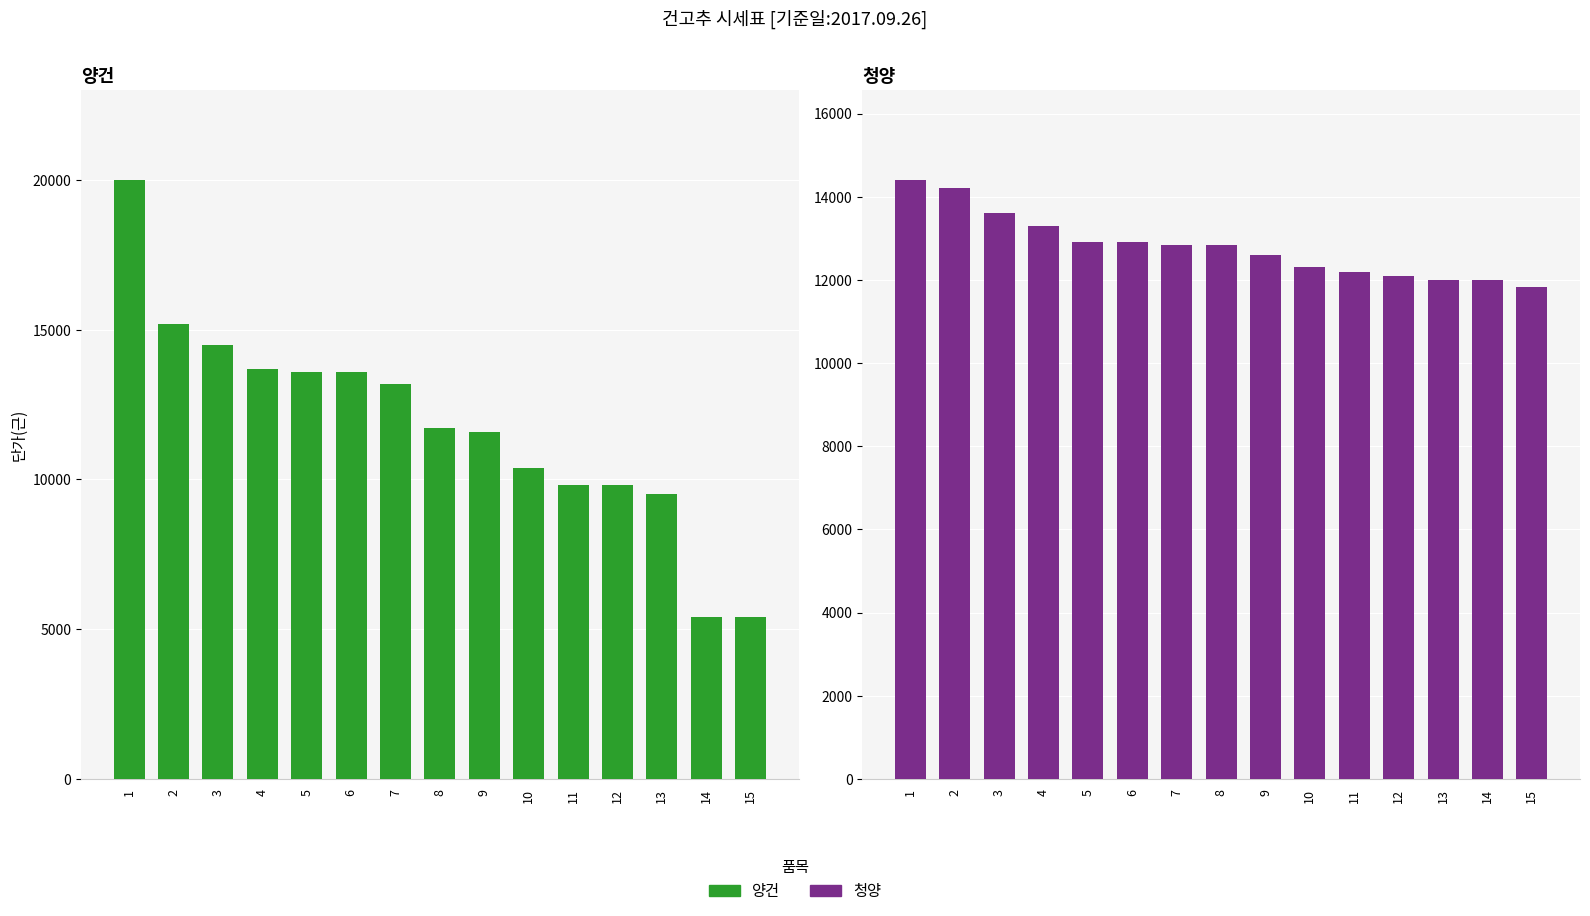

What are all the series names shown in the legend?

양건, 청양